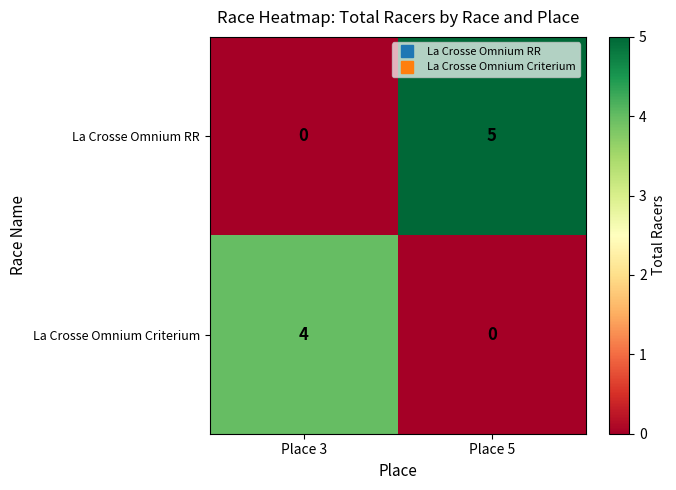

Which series changed the most between Place 3 and Place 5?

La Crosse Omnium RR